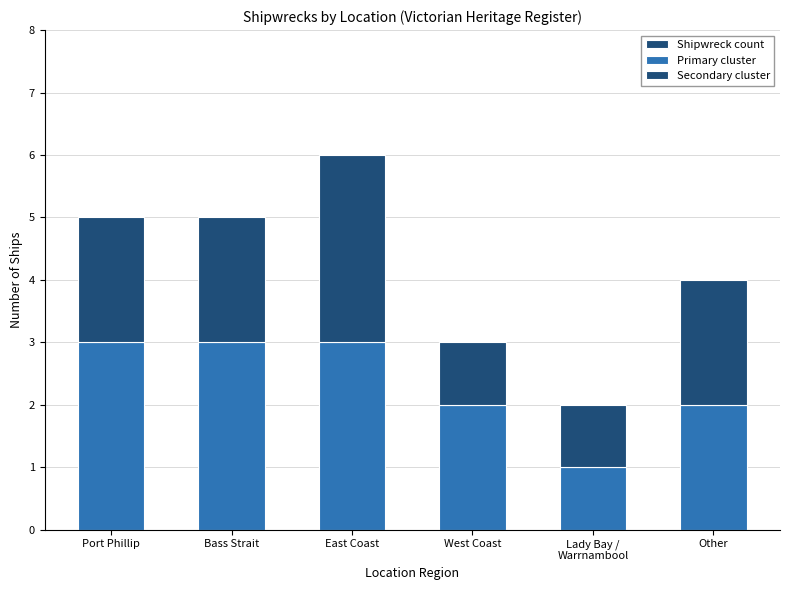

Reading left to right, extract all data points from this chart.

Shipwreck count: 5	5	6	3	2	4
Primary cluster: 3	3	3	2	1	2
Secondary cluster: 2	2	3	1	1	2